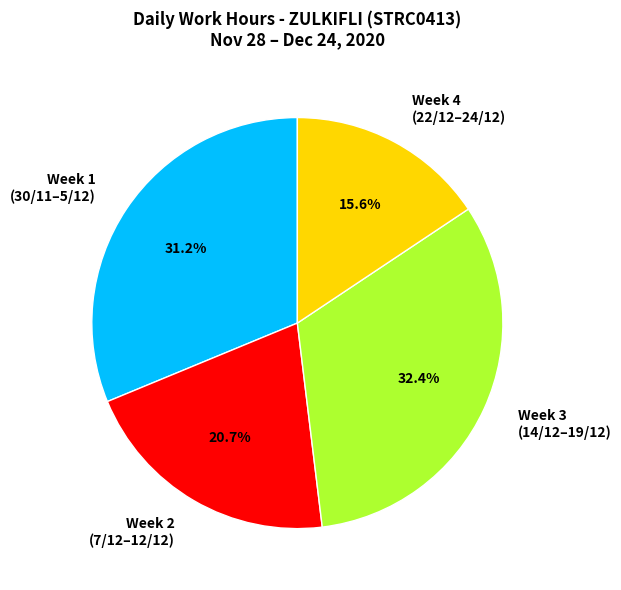

How much of the chart is everything except Week 2 (7/12–12/12)?

79.3%